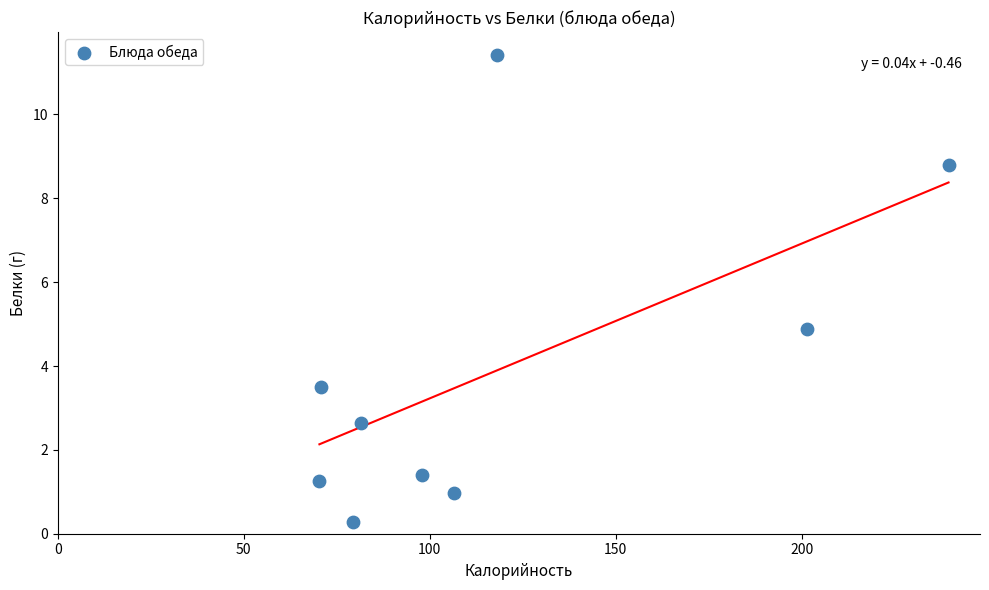

What Y value in the scatter plot is closest to 5?

4.9